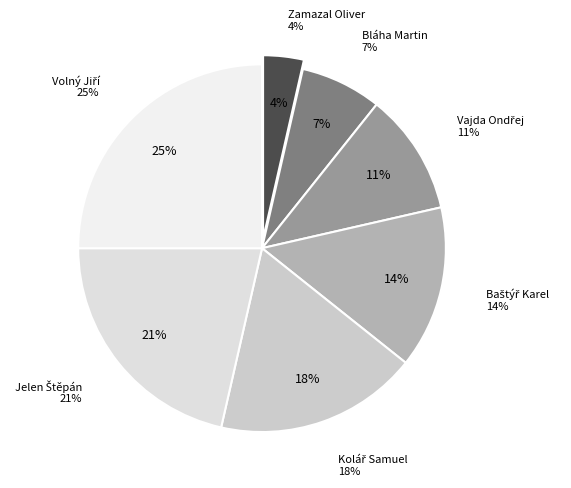

To the nearest percent, what portion does Bláha Martin represent?

7%